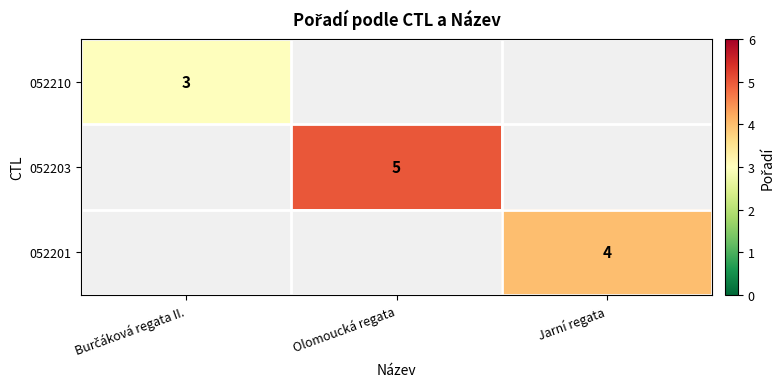

The 052201 series shows 4 at Jarní regata. True or false?

True